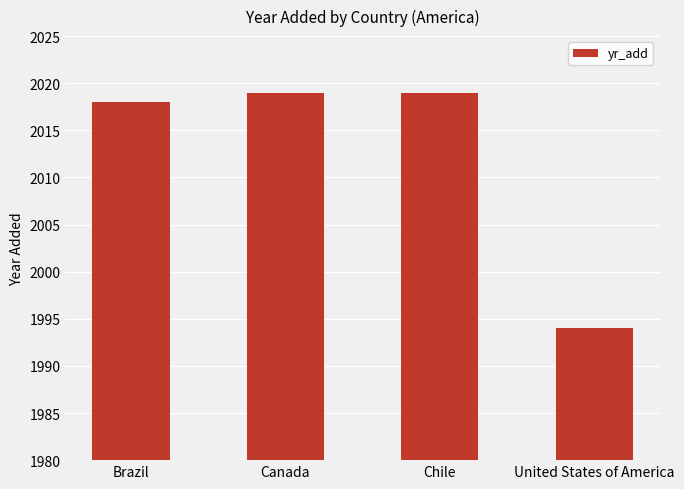

How many bars are there in total?

4